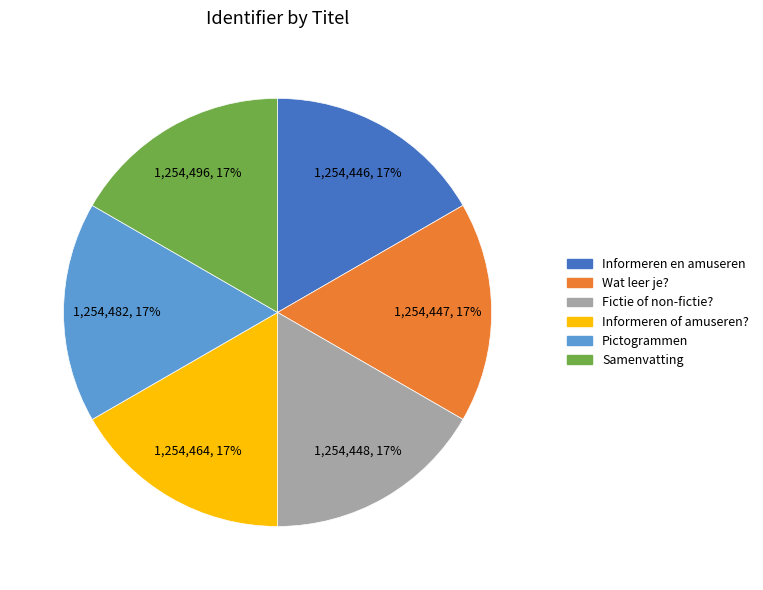

Count the number of slices in the pie.

6